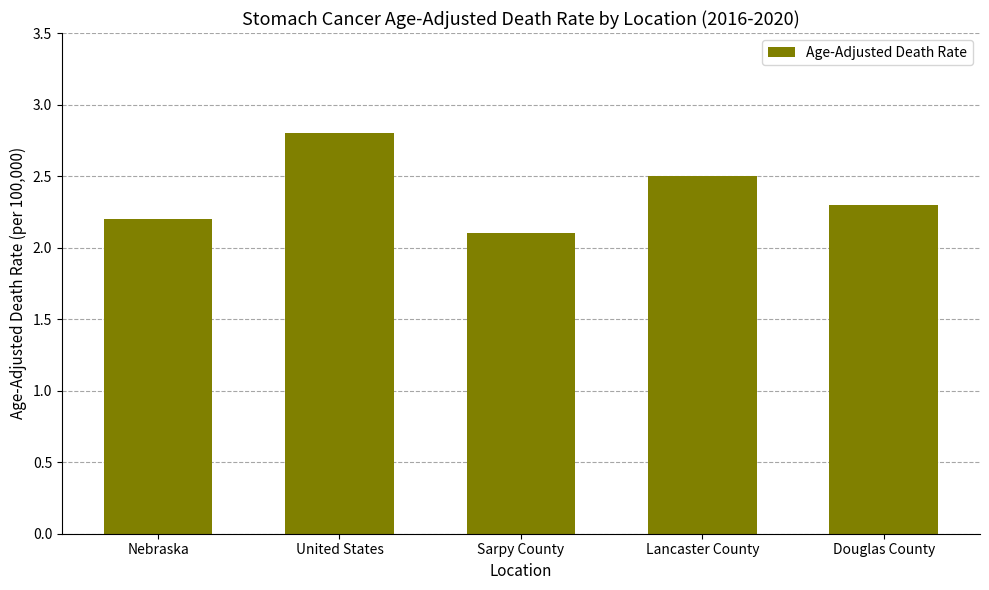

What is the label of the 3rd bar from the right?

Sarpy County